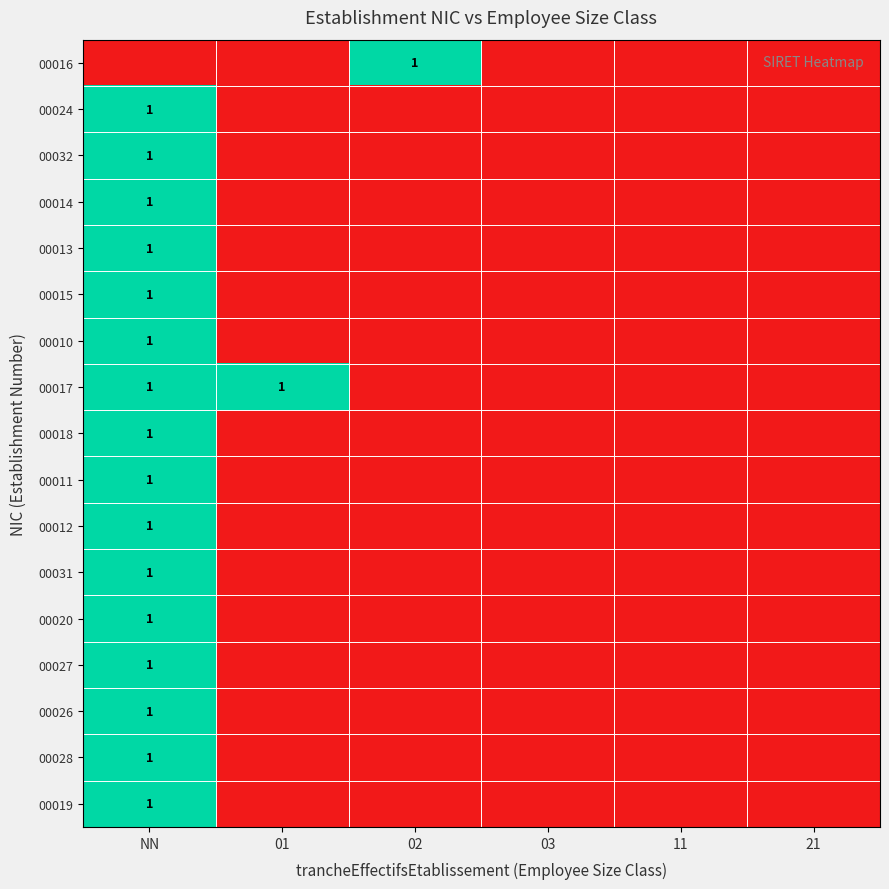

Which series changed the most between 02 and 03?

00016